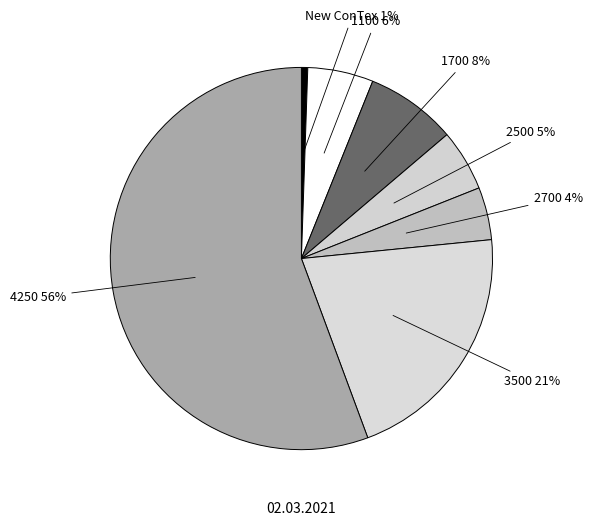

To the nearest percent, what is the average slice percentage?

14%